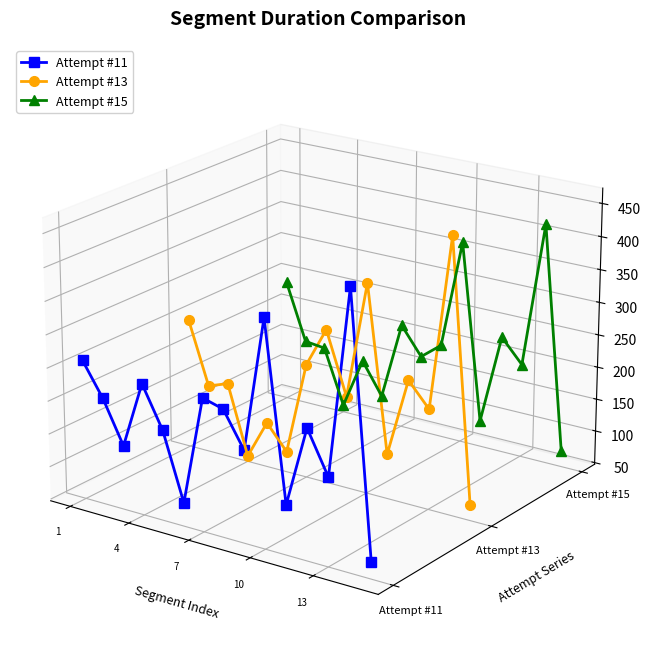

Which has a higher value, 7 or 13?

7